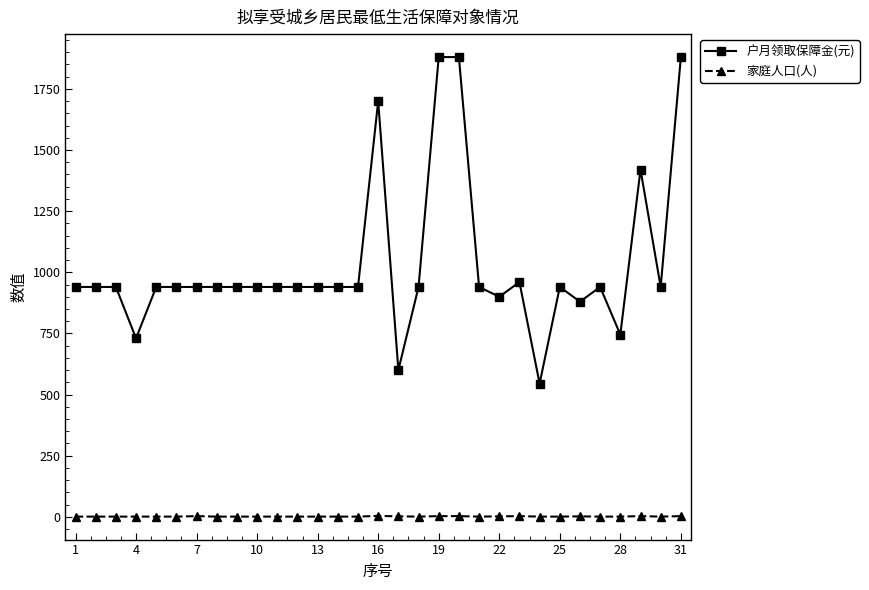

What is the average value of the 户月领取保障金(元) series?

1032